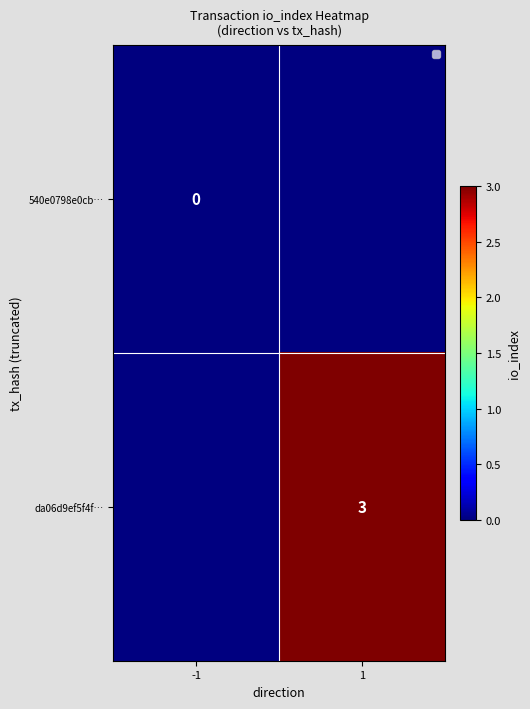

Is the value of 540e0798e0cb… at -1 greater than the value of da06d9ef5f4f… at 1?

No